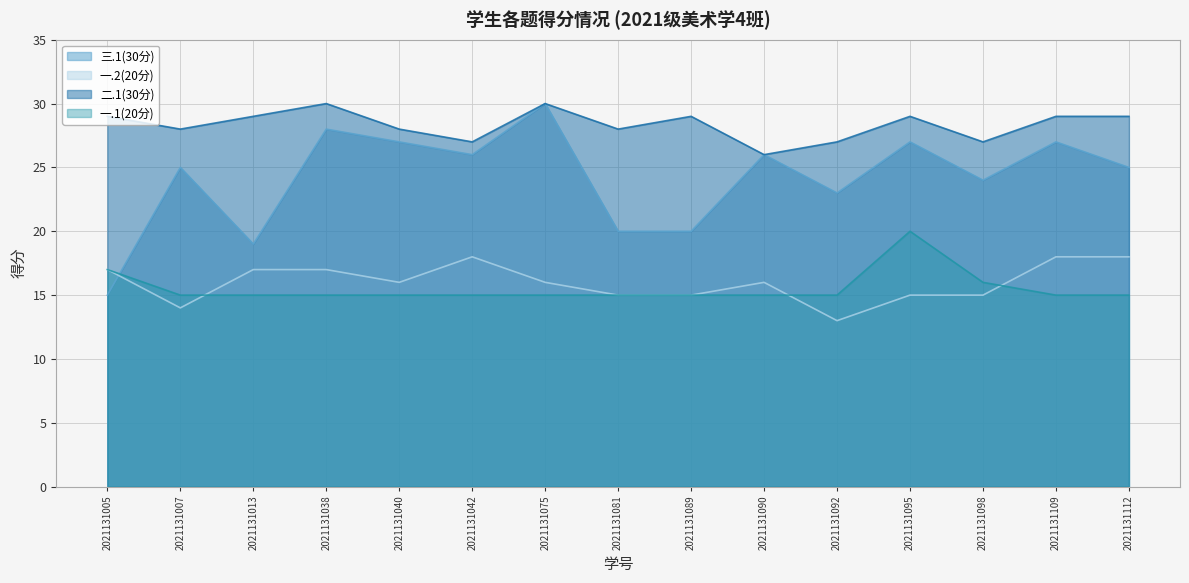

Between which two adjacent categories do 一.2(20分) and 一.1(20分) first intersect?

2021131007 and 2021131013